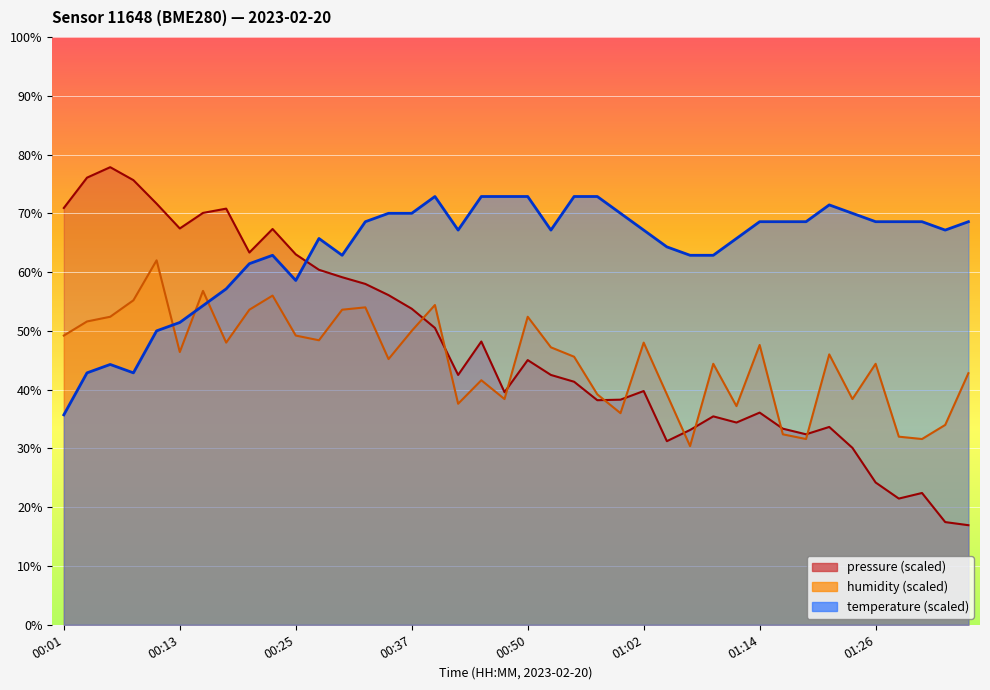

Reading right to left, transcribe all the data shown in this chart.

temperature: 68.6	67.1	68.6	68.6	68.6	70.0	71.4	68.6	68.6	68.6	65.7	62.9	62.9	64.3	67.1	70.0	72.9	72.9	67.1	72.9	72.9	72.9	67.1	72.9	70.0	70.0	68.6	62.9	65.7	58.6	62.9	61.4	57.1	54.3	51.4	50.0	42.9	44.3	42.9	35.7
humidity: 42.8	34.0	31.6	32.0	44.4	38.4	46.0	31.6	32.4	47.6	37.2	44.4	30.4	39.2	48.0	36.0	39.2	45.6	47.2	52.4	38.4	41.6	37.6	54.4	50.0	45.2	54.0	53.6	48.4	49.2	56.0	53.6	48.0	56.8	46.4	62.0	55.2	52.4	51.6	49.2